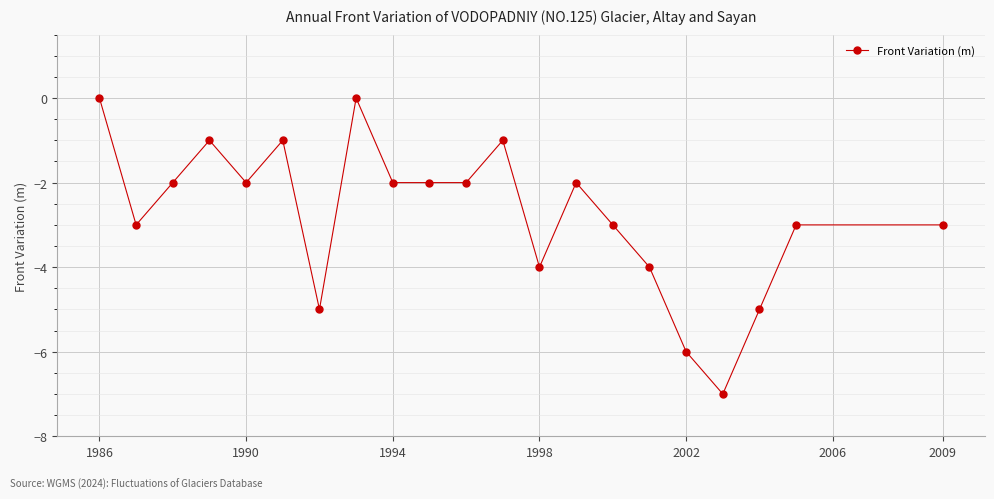

What is the minimum value shown in the chart?

-7